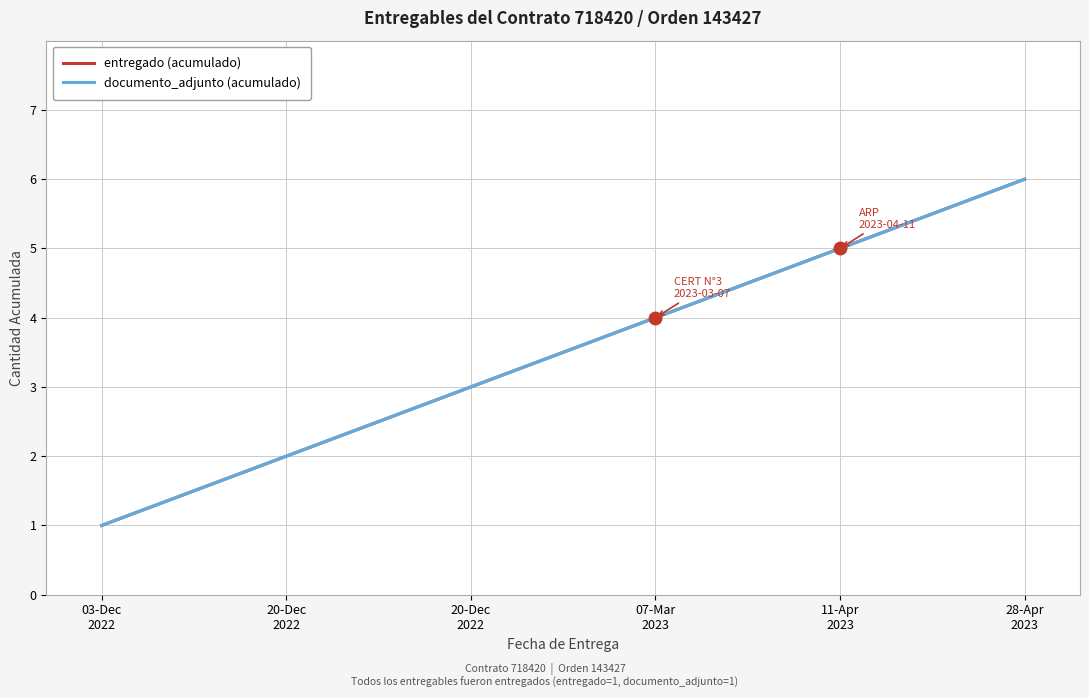

Does the chart have visible grid lines?

Yes